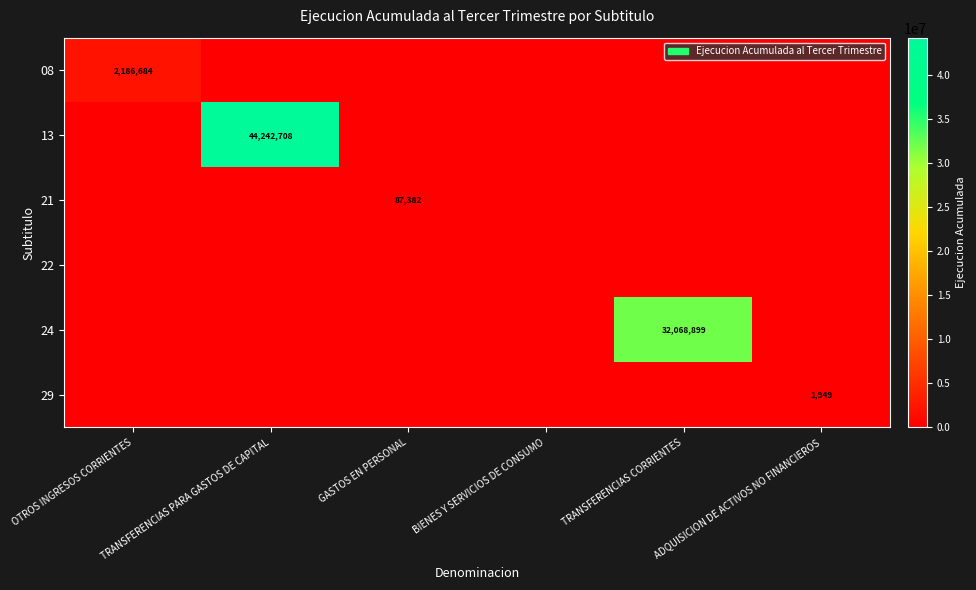

What is the sum of the 13 values at TRANSFERENCIAS PARA GASTOS DE CAPITAL and TRANSFERENCIAS CORRIENTES?

44242708